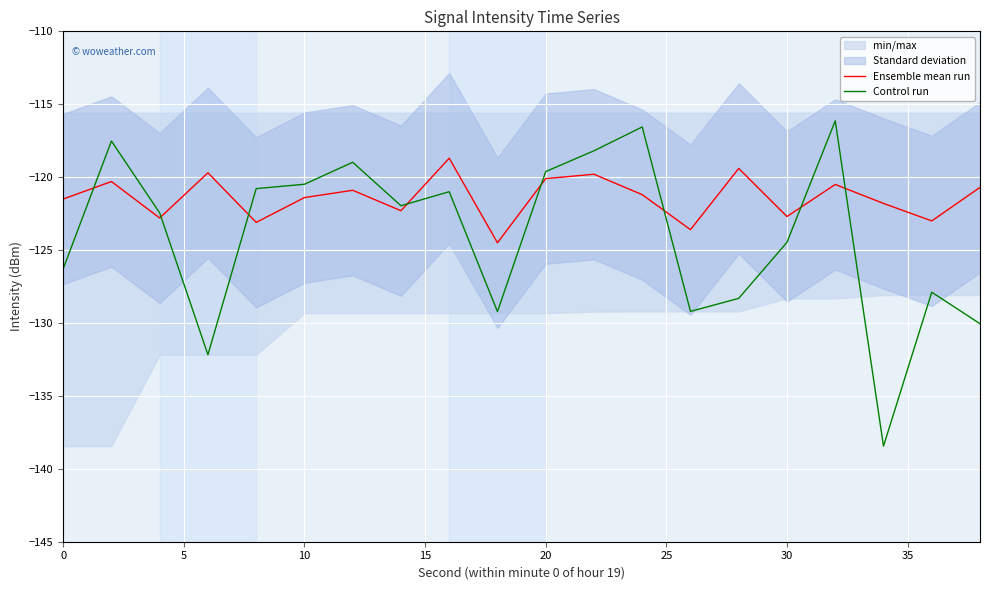

How many lines are shown in the chart?

2